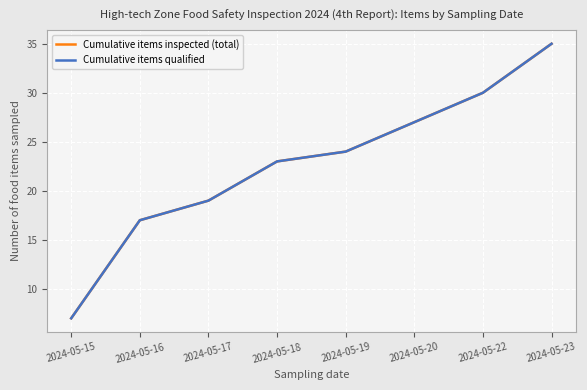

Where does the Cumulative items qualified series first go above 24?

2024-05-20